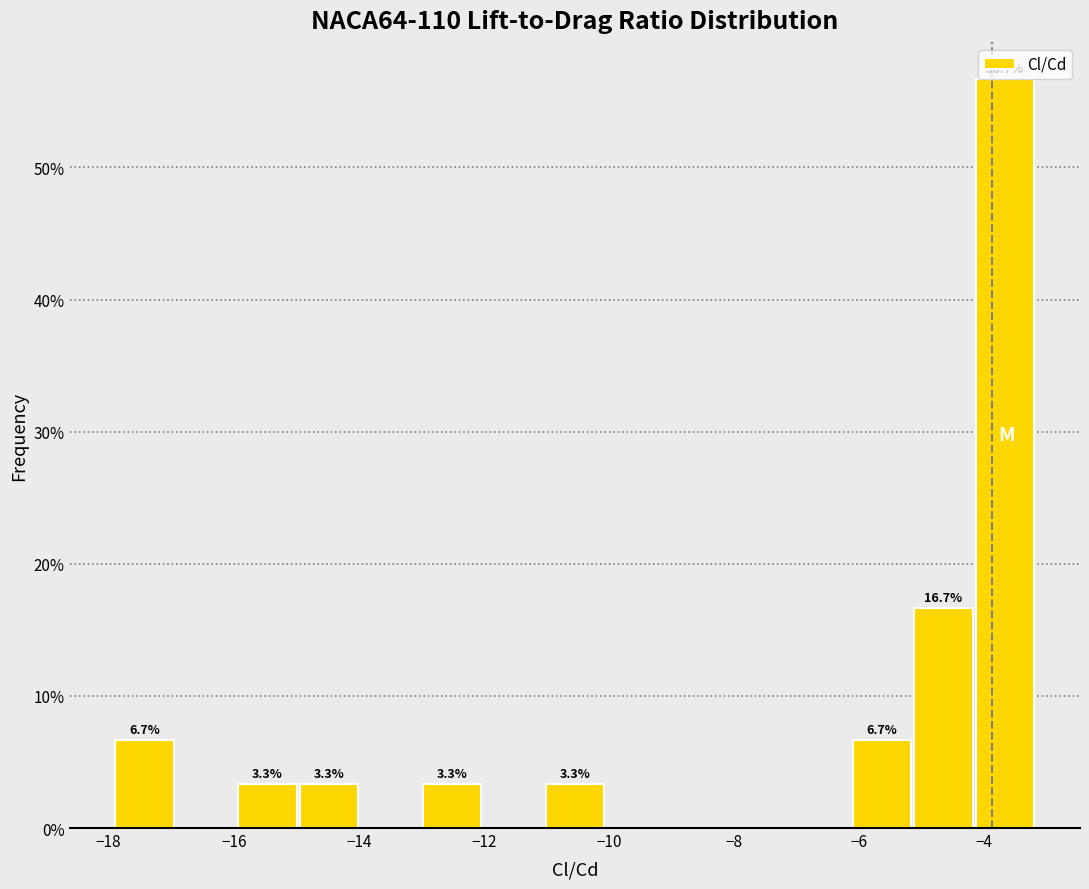

Which range on the x-axis has the tallest bar?

-4.2 to -3.2